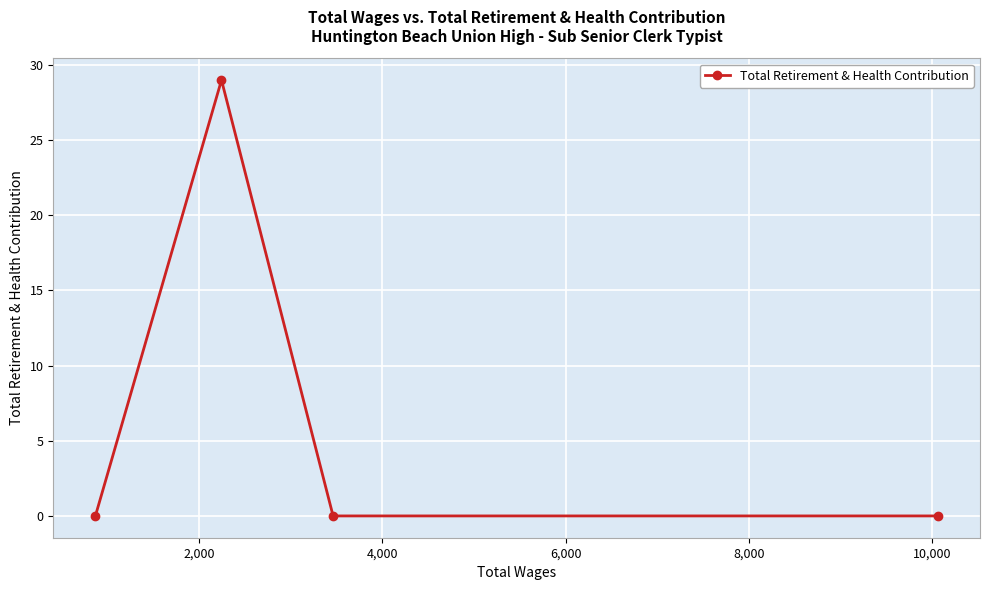

Reading right to left, transcribe all the data shown in this chart.

0	0	29	0